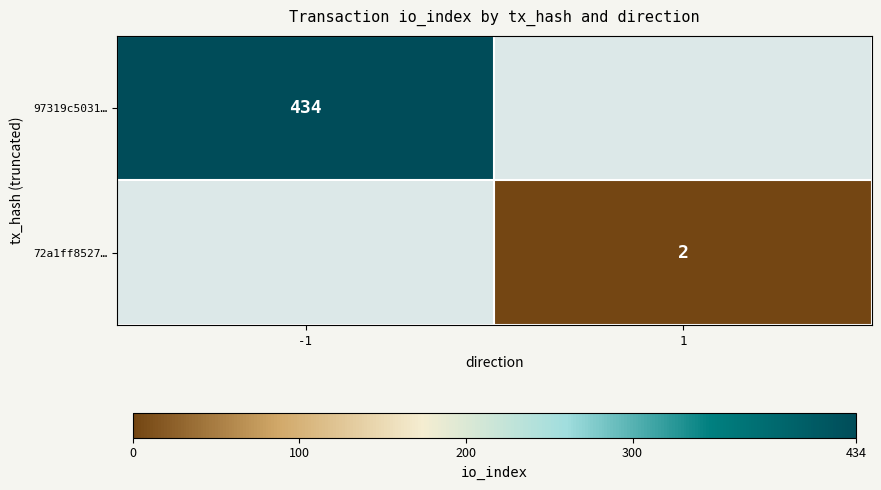

List the labels in order of 72a1ff8527… value, smallest first.

-1, 1